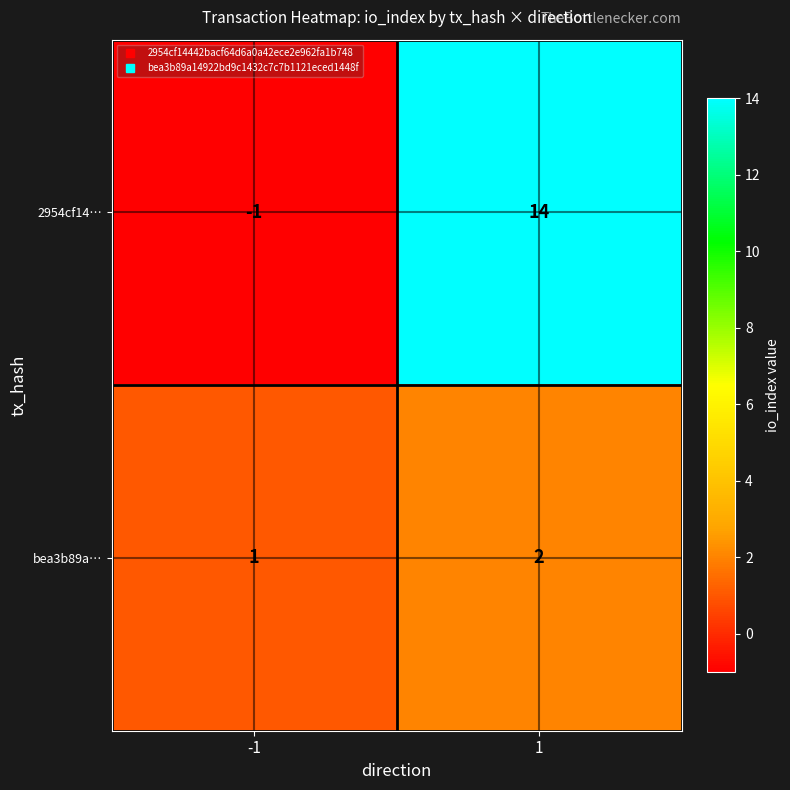

How many categories are shown in the chart?

2